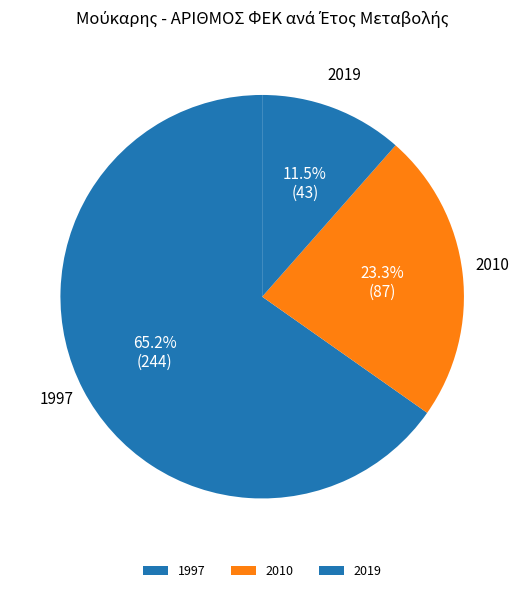

Count the number of slices in the pie.

3